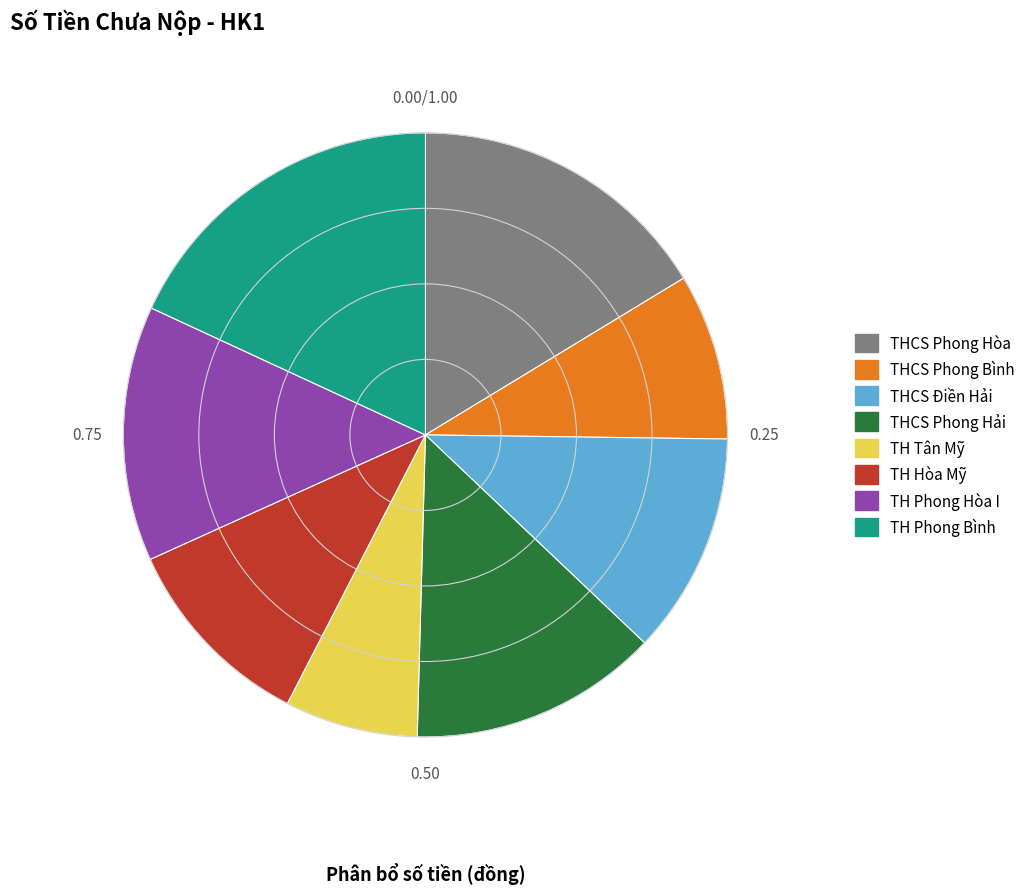

Which has a higher value, TH Tân Mỹ or TH Hòa Mỹ?

TH Hòa Mỹ